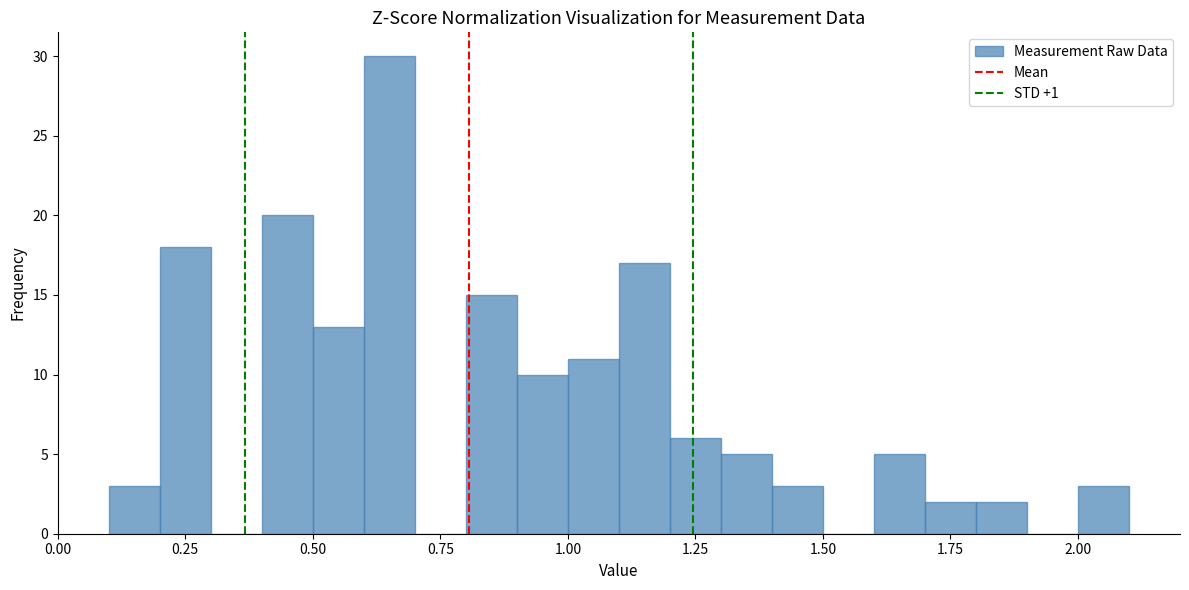

Read against the x-axis, roughly where is the centre of the tallest bar?

0.65